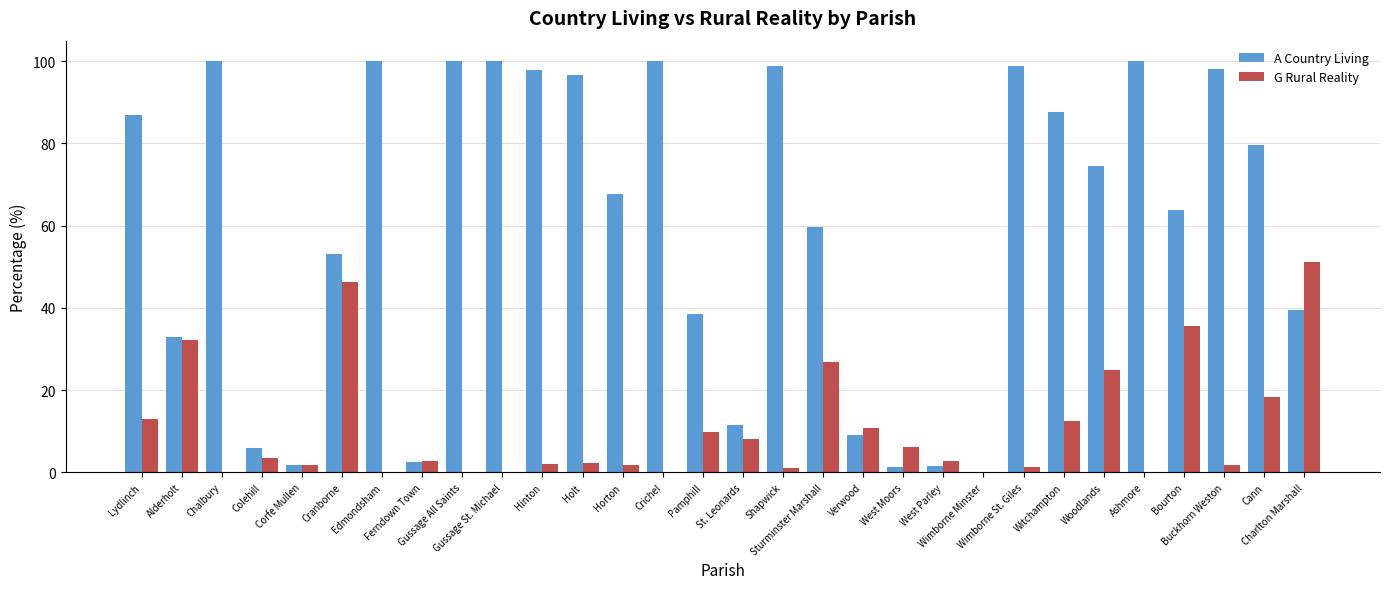

Which series has the largest total across all categories?

A Country Living